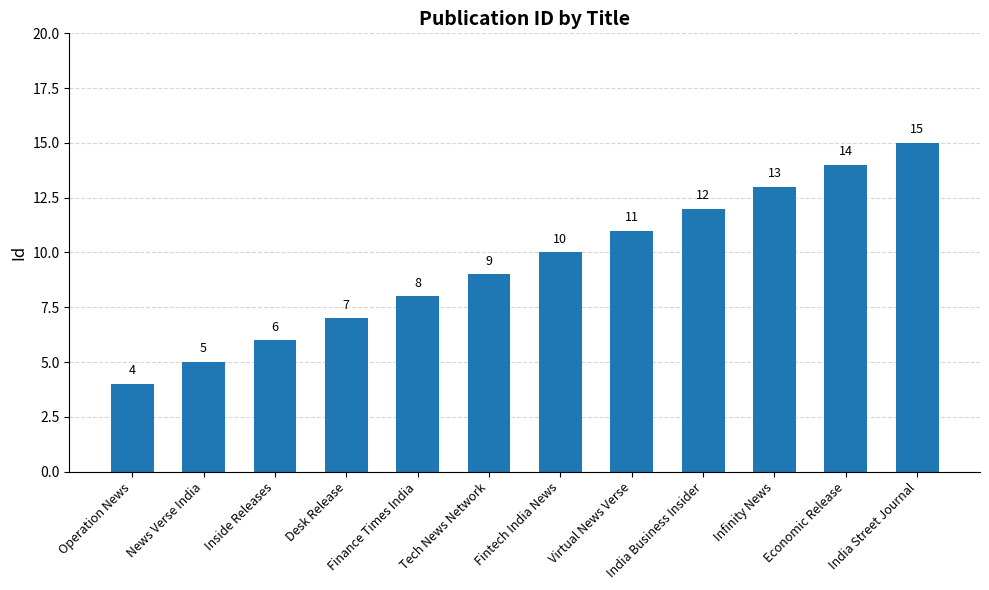

Count the number of categories in the chart.

12